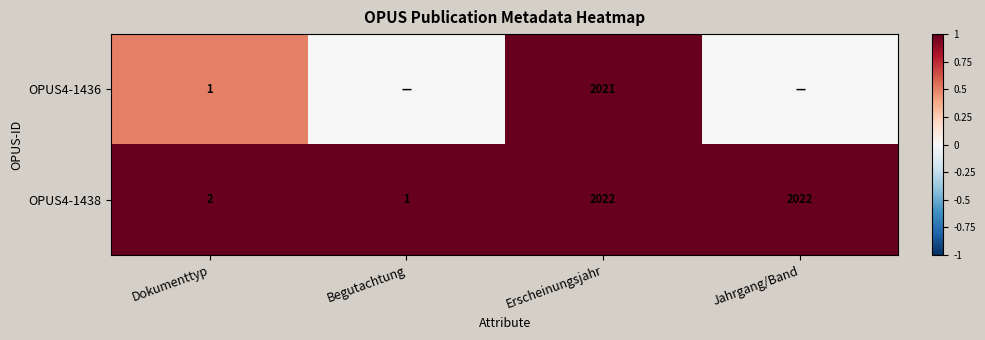

At which label is OPUS4-1438 closest to 1011?

Dokumenttyp